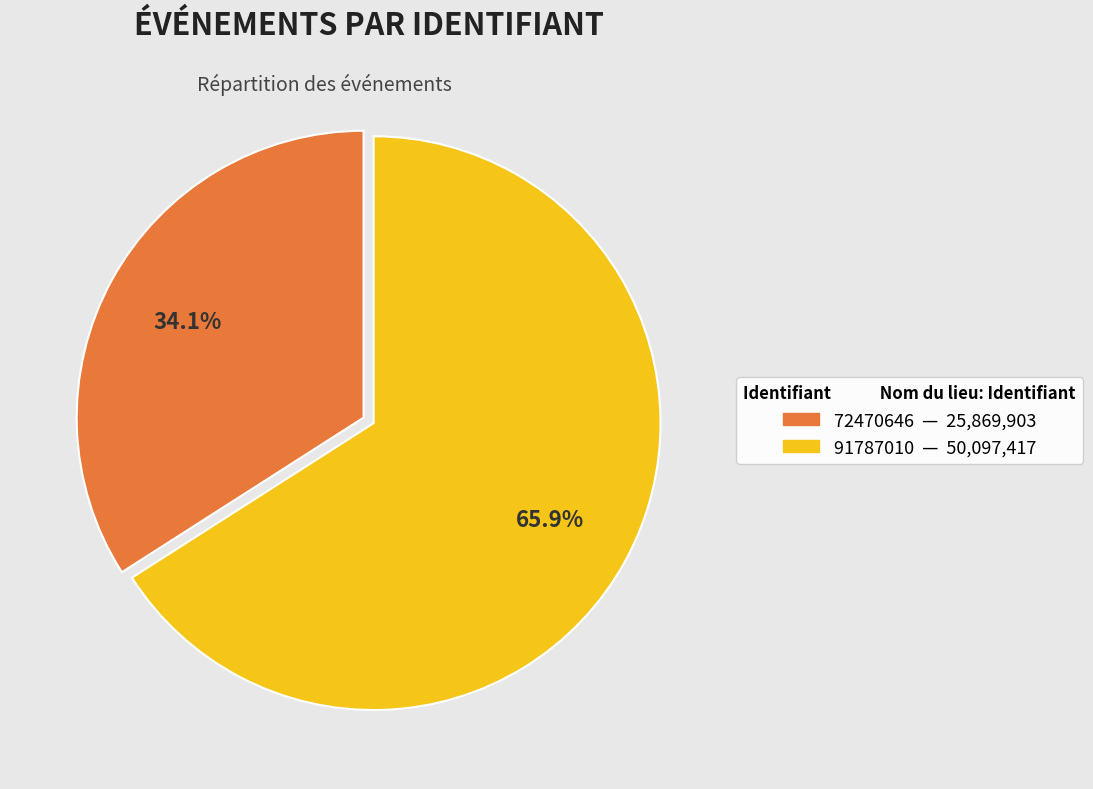

What percentage do 72470646 and 91787010 together represent?

100.0%